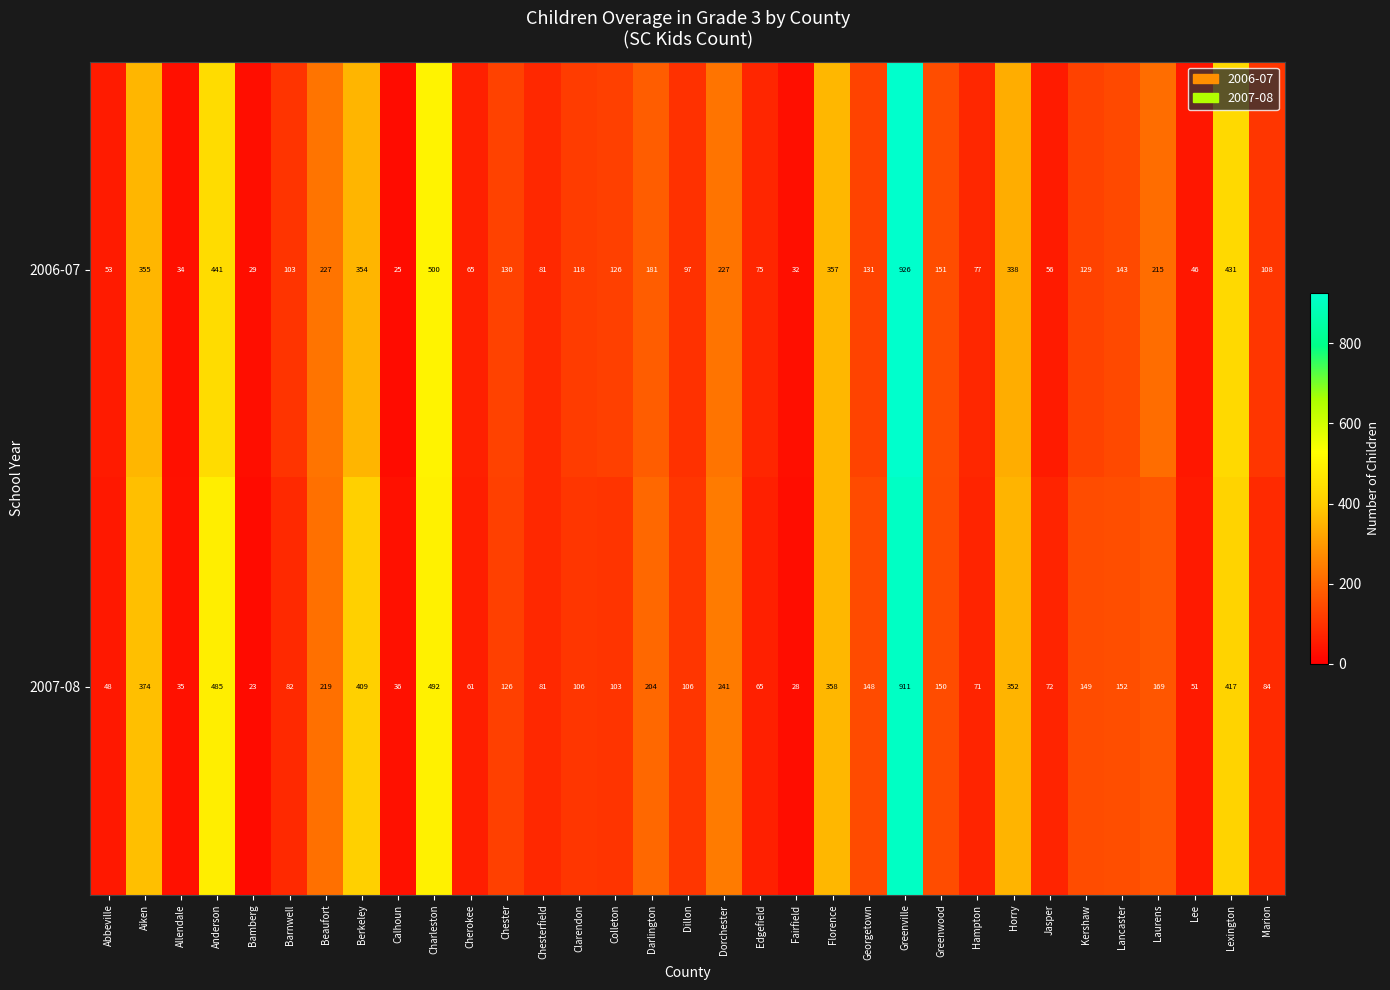

List the series in order of their peak value, lowest first.

2007-08, 2006-07